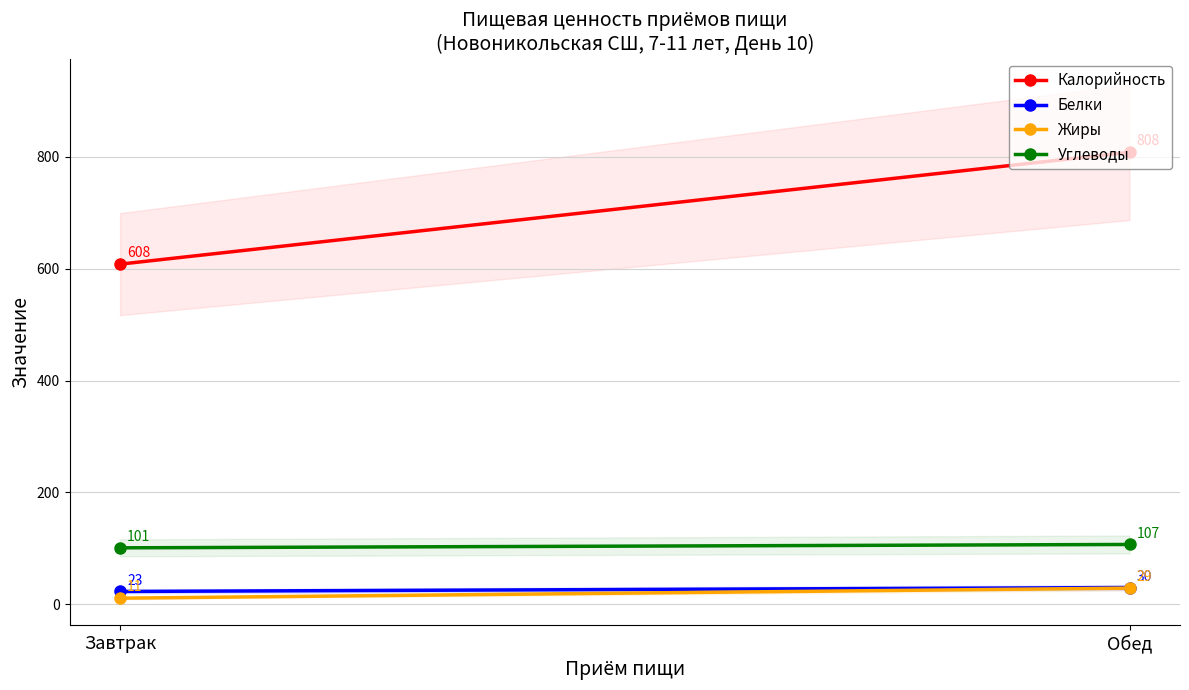

What is the value of the Жиры point at the 2nd from the left?

29